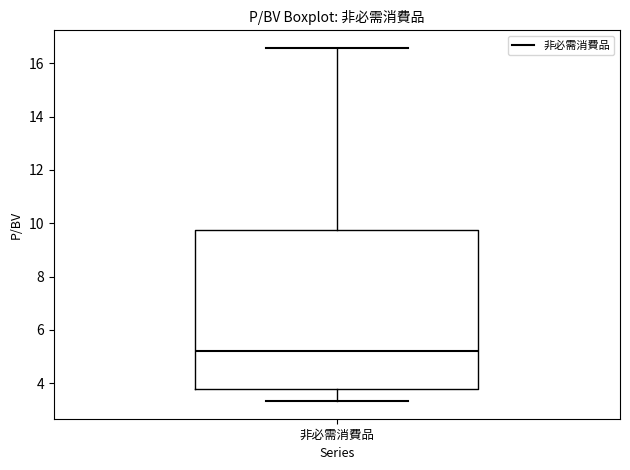

Transcribe this box plot: give where the median line is, the range the box spans, and where the two whiskers end, as read against the y-axis. The values are not printed on the chart, so give them approximately, as read against the axis.

median 5.2, box 3.8 to 9.8, whiskers 3.4 to 16.6